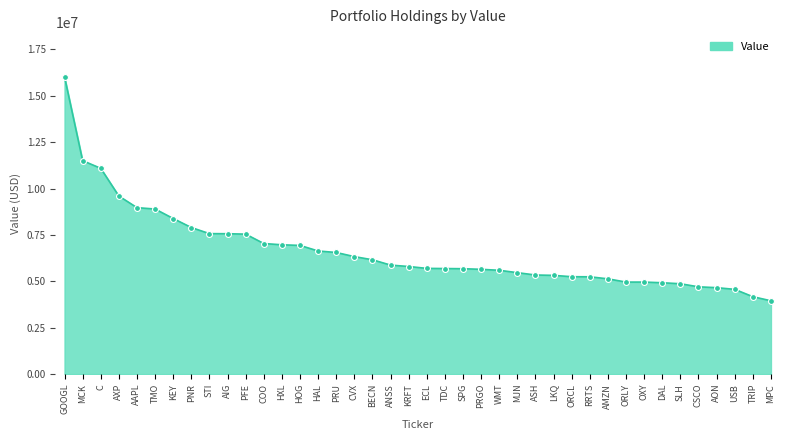

What is the change in value from ECL to SLH?

-828000